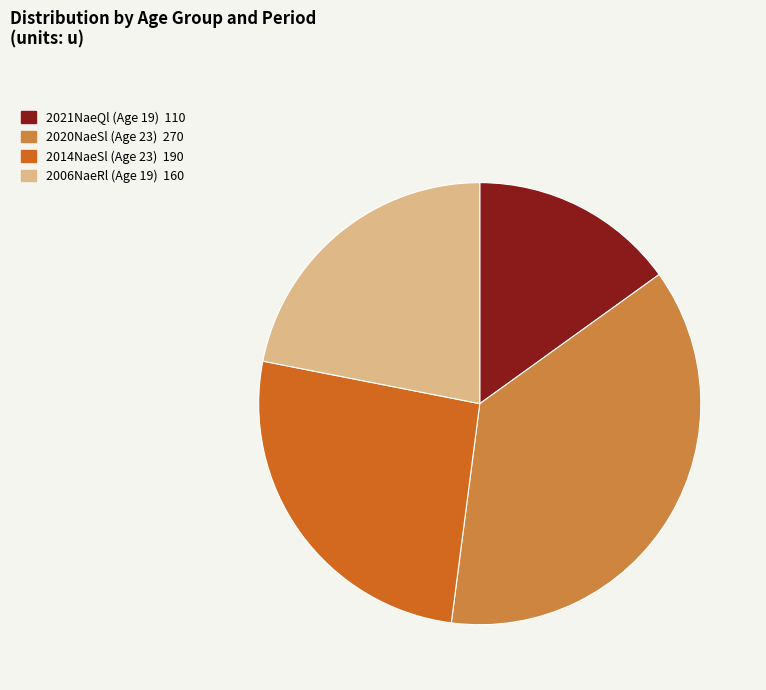

Is there any slice that represents more than half of the pie?

No